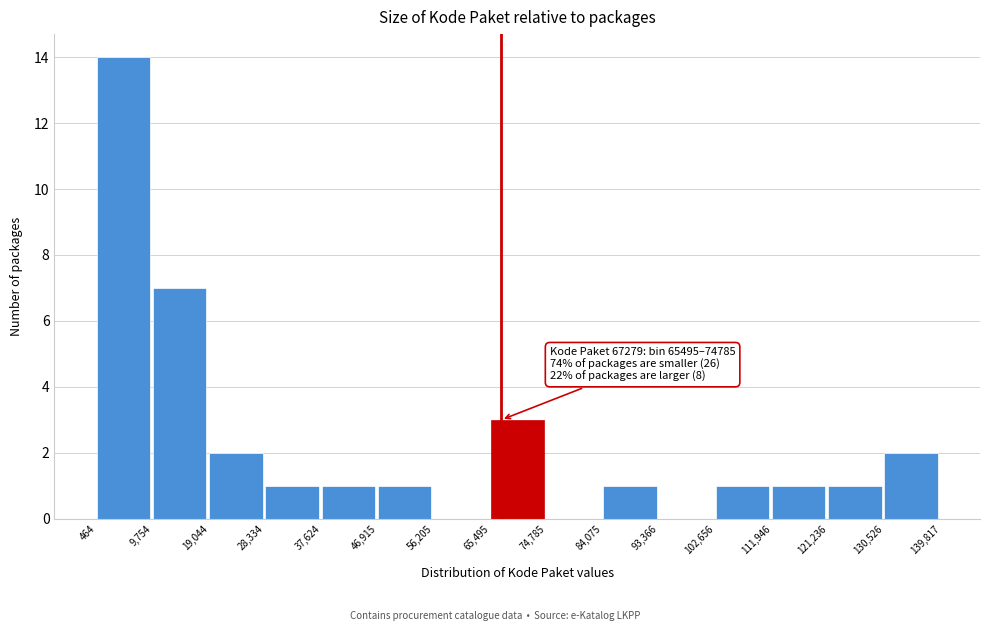

Over which range of the x-axis is the bar tallest?

464 to 9,754